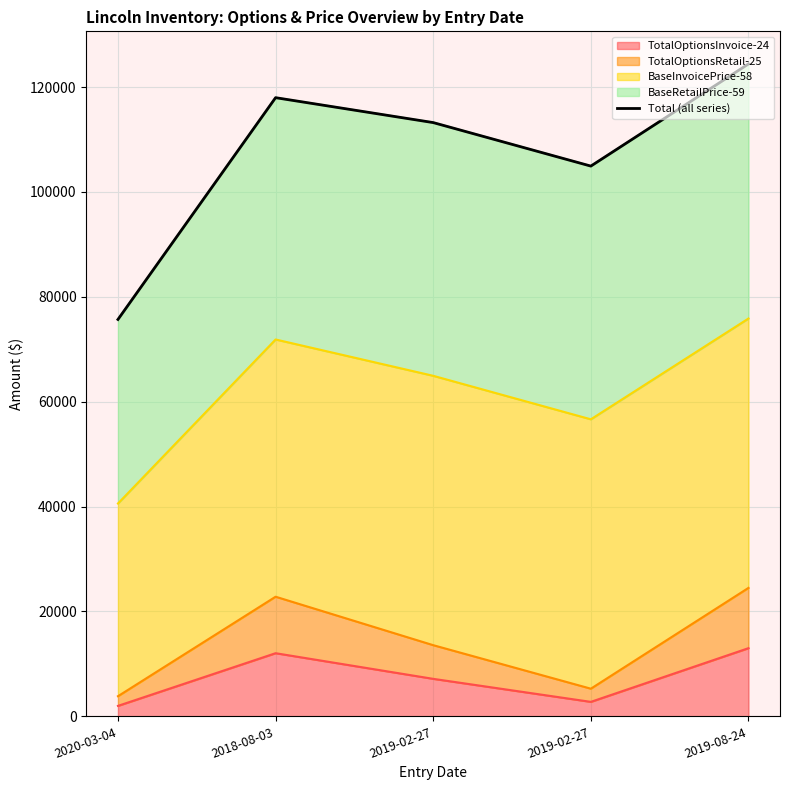

What is the greatest value displayed?

124414.4